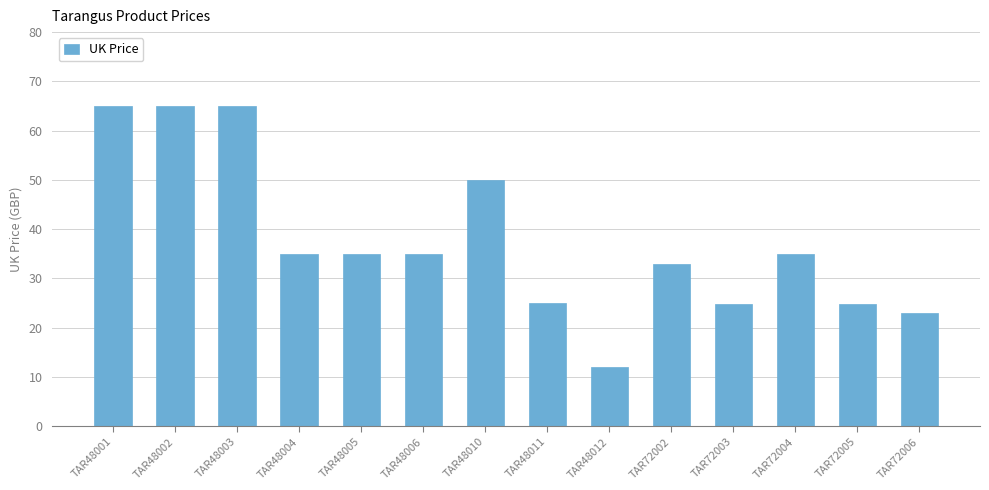

What is the smallest value displayed?

12.0